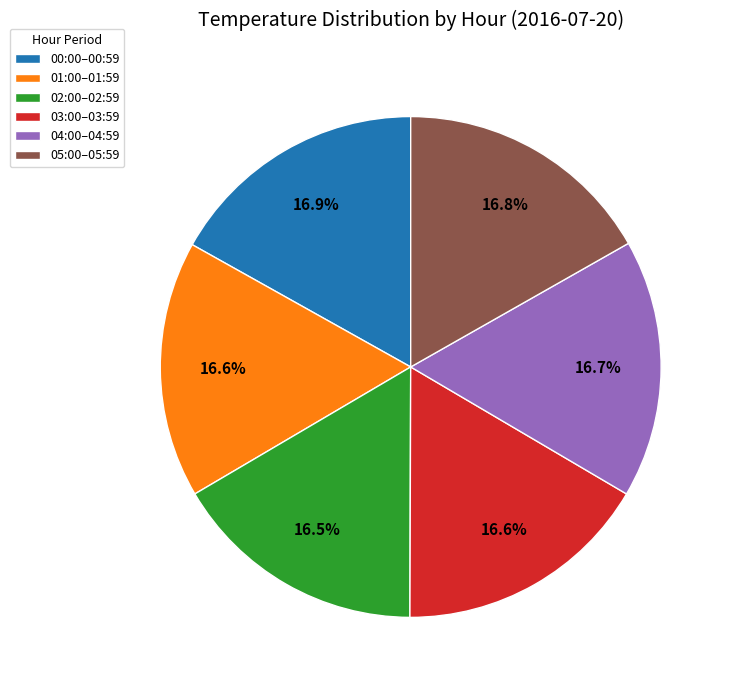

What is the total percentage of 03:00–03:59 and 00:00–00:59?

33.5%